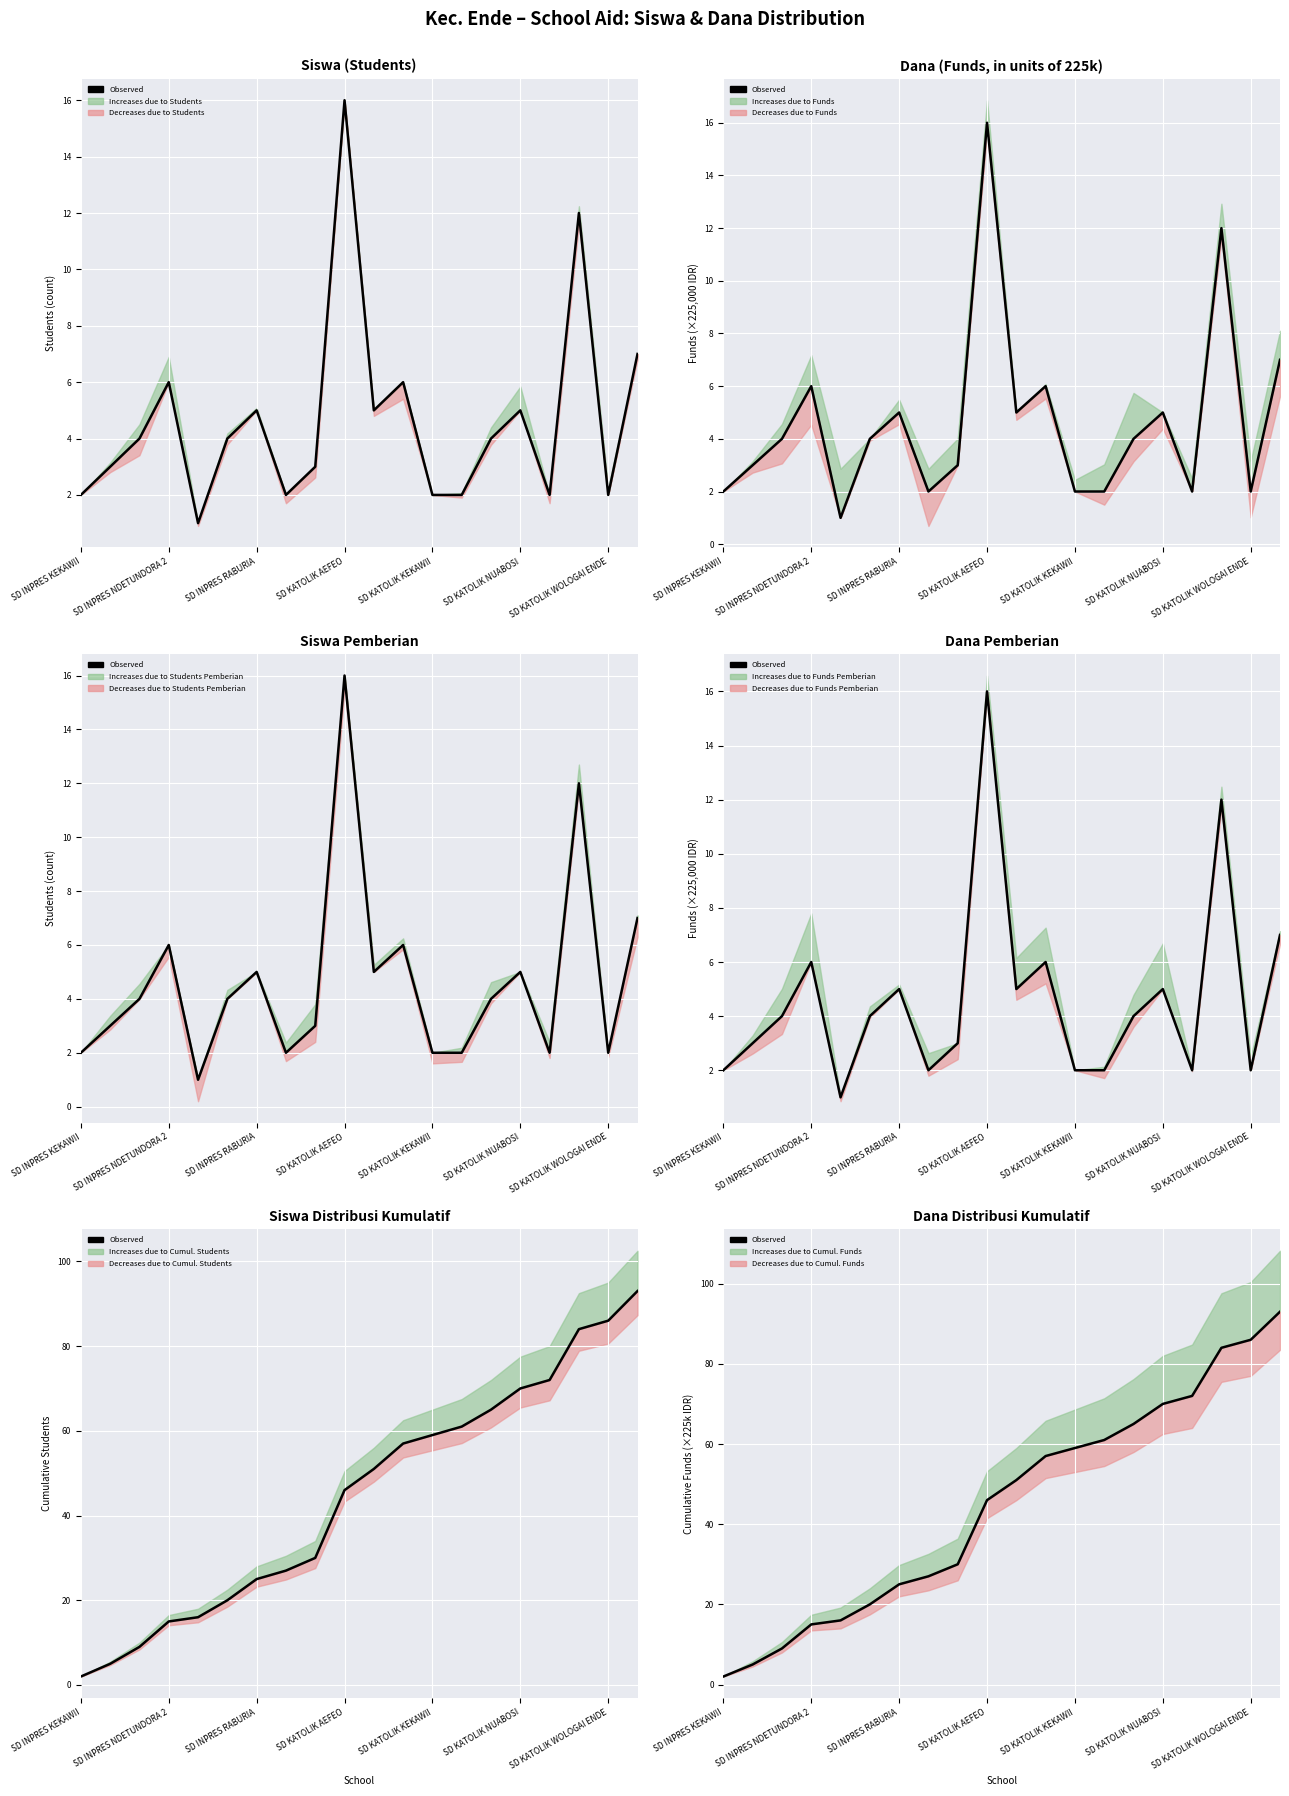

How many lines are shown in the chart?

1